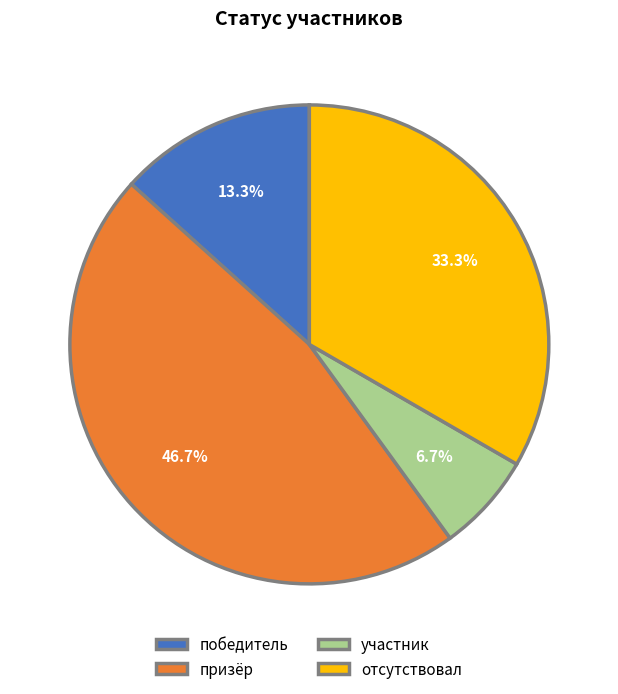

To the nearest percent, what is the combined percentage of участник and призёр?

53%